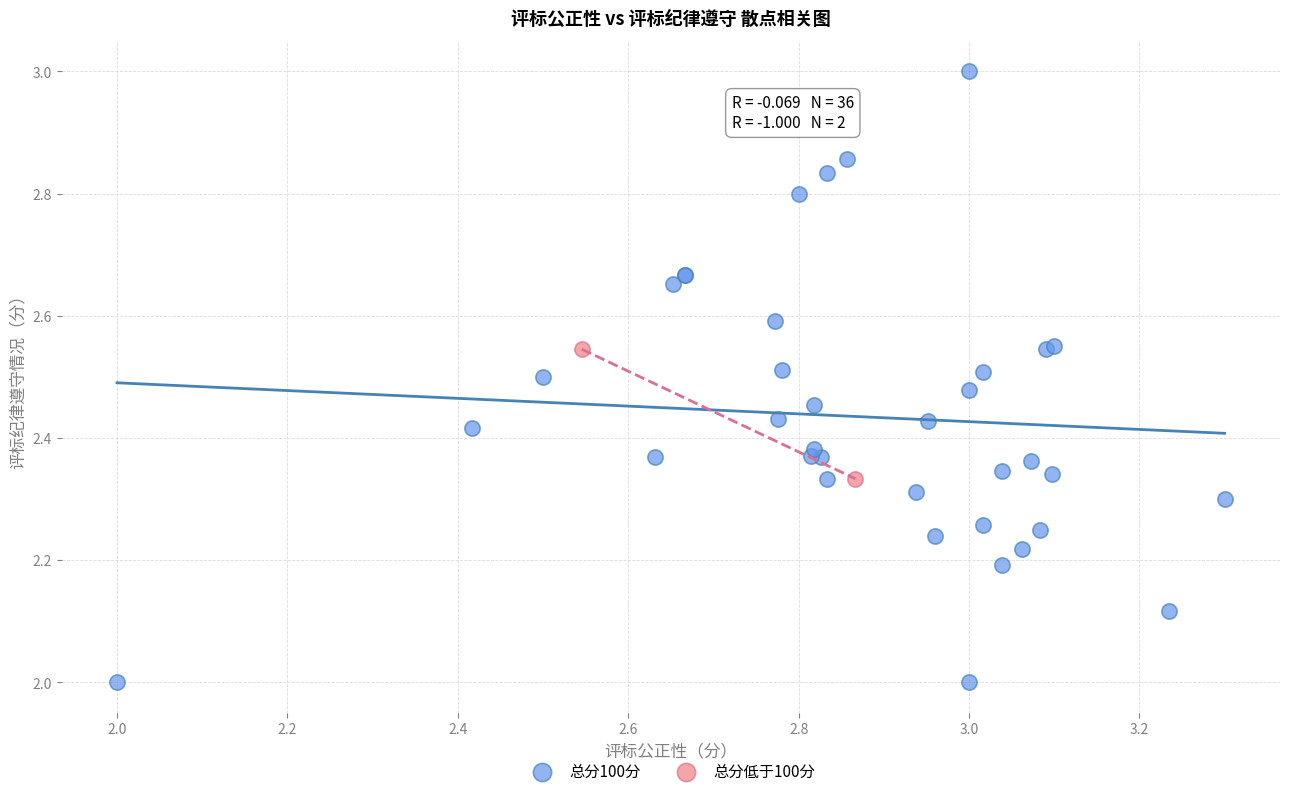

What are all the series names shown in the legend?

总分100分, 总分低于100分